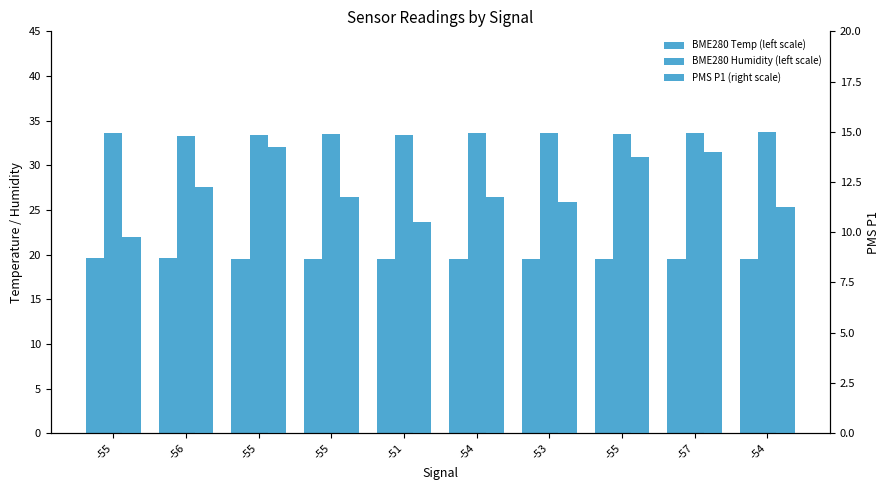

The value of PMS P1 (right scale) at -56 is 21.9. True or false?

False